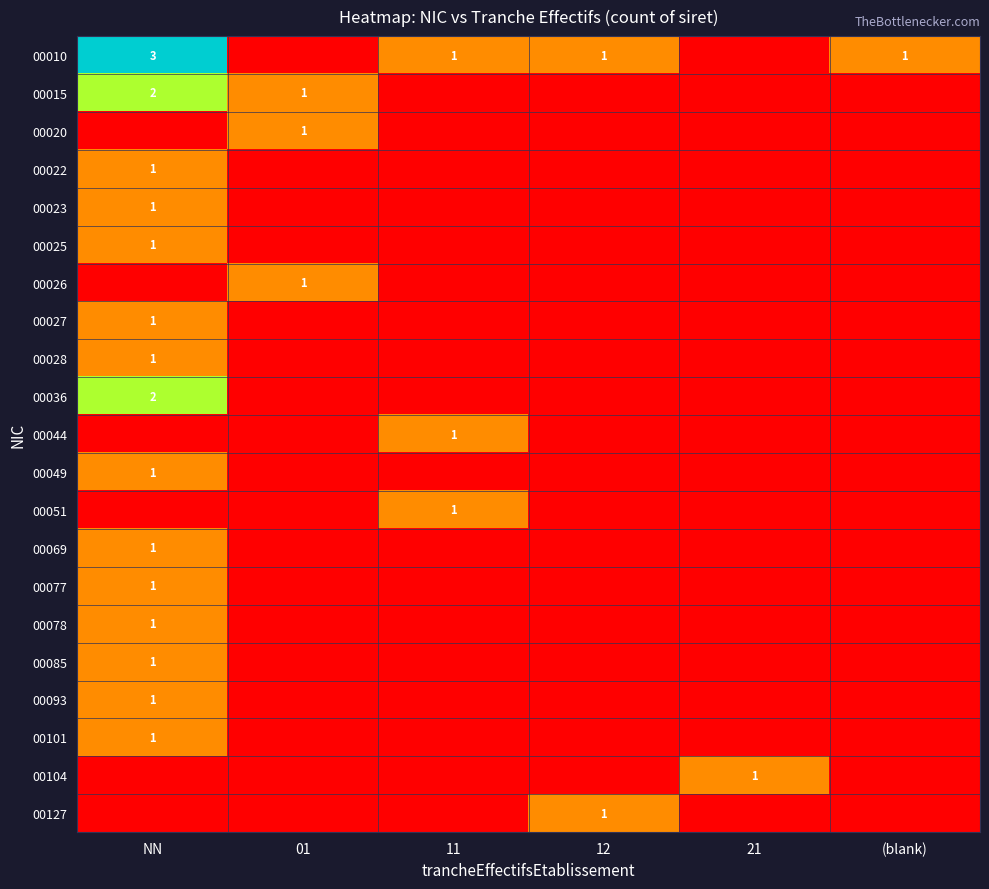

The value of 00023 at NN is 1. True or false?

True